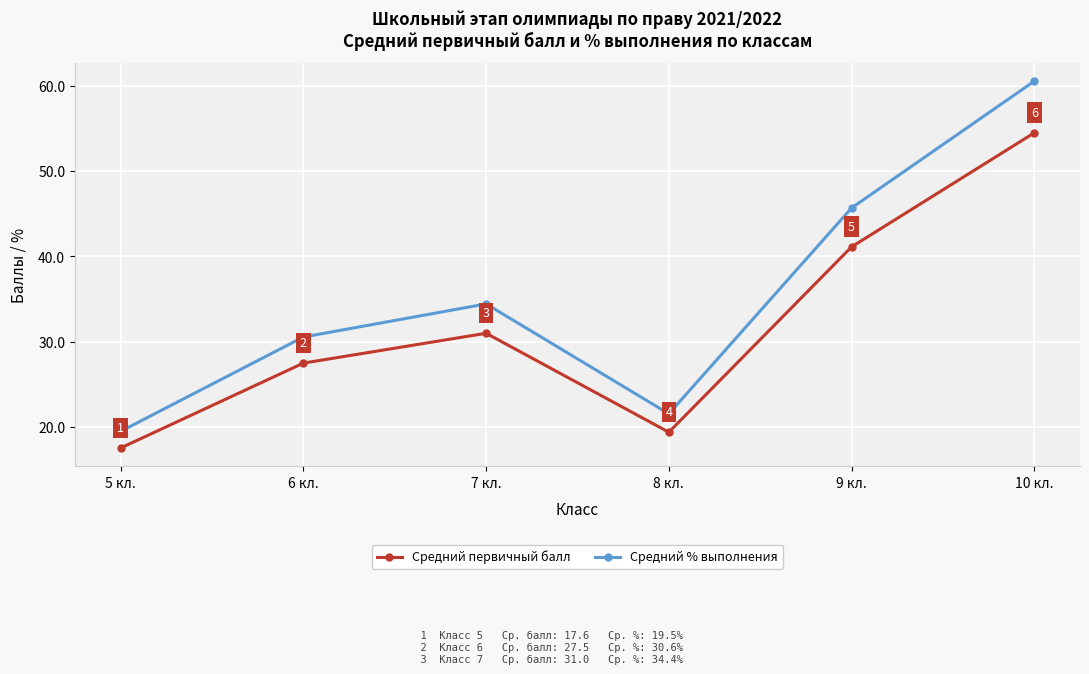

Is it true that Средний % выполнения equals 20.3 at 7 кл.?

False